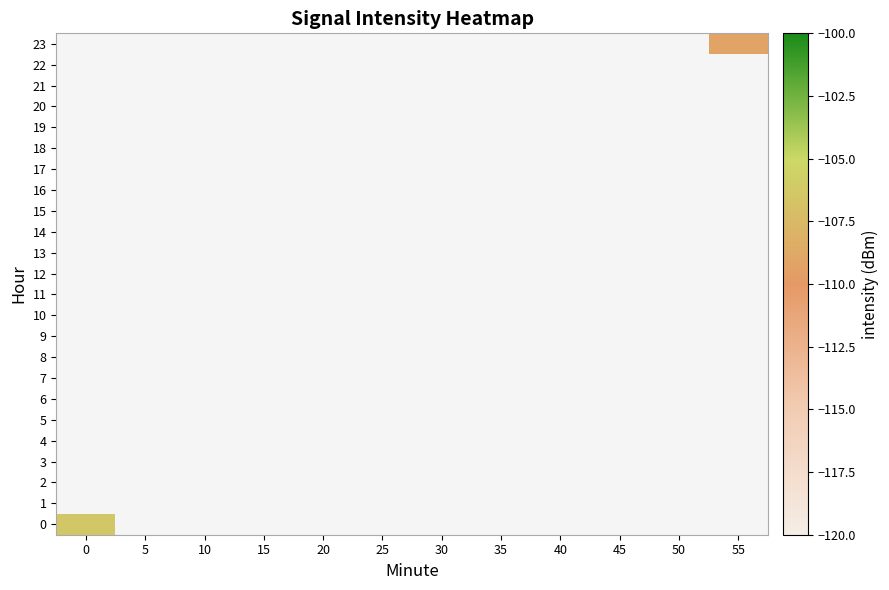

How many values in 0 are below zero?

1